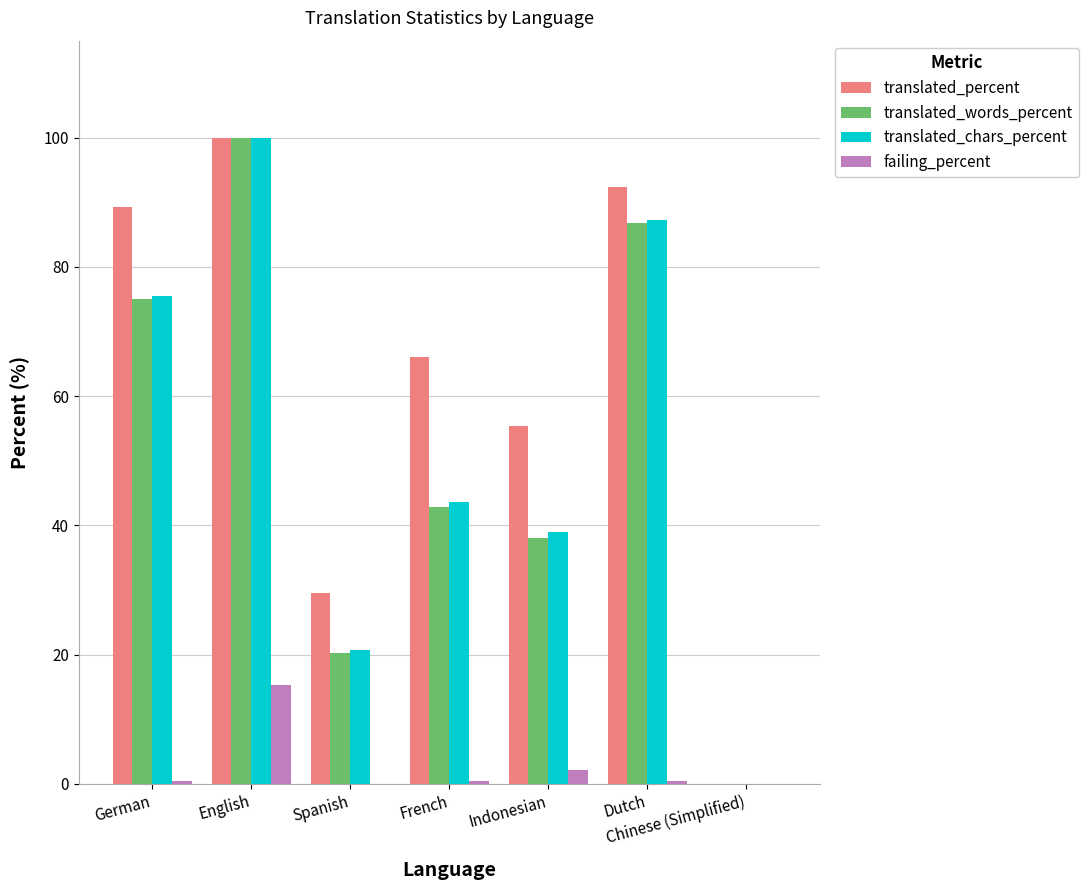

Between Spanish and French, which series saw the biggest shift?

translated_percent